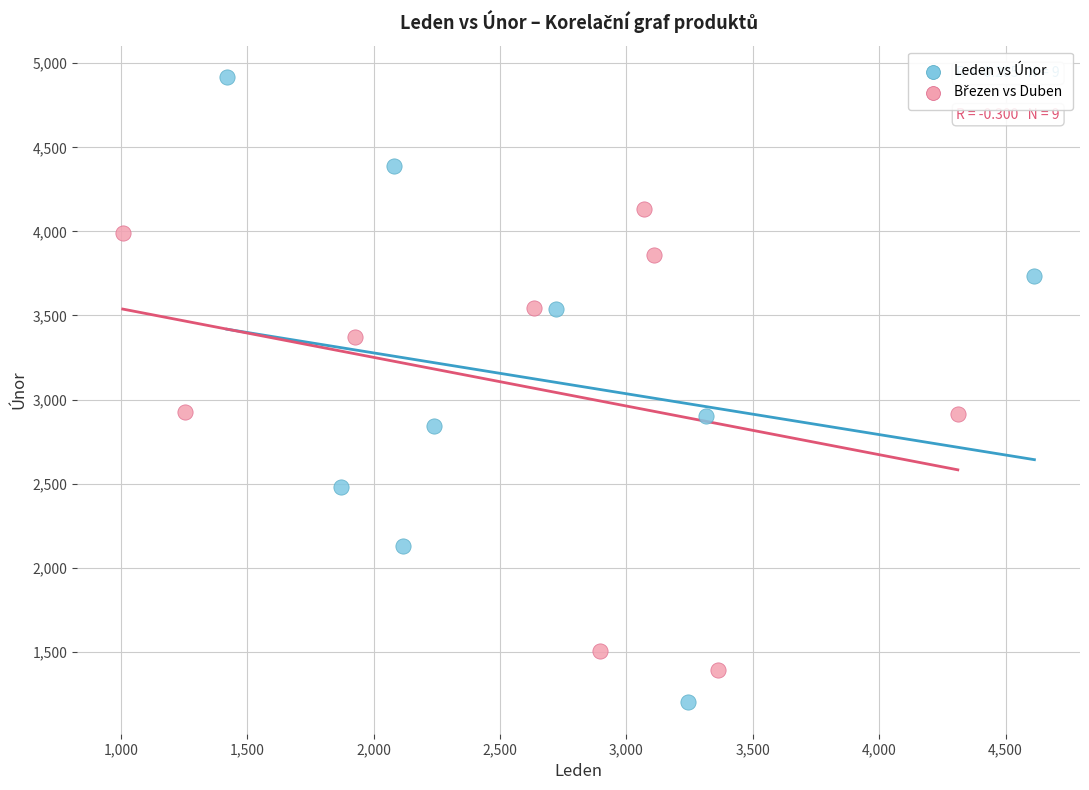

Which series reaches the minimum Y coordinate?

Leden vs Únor